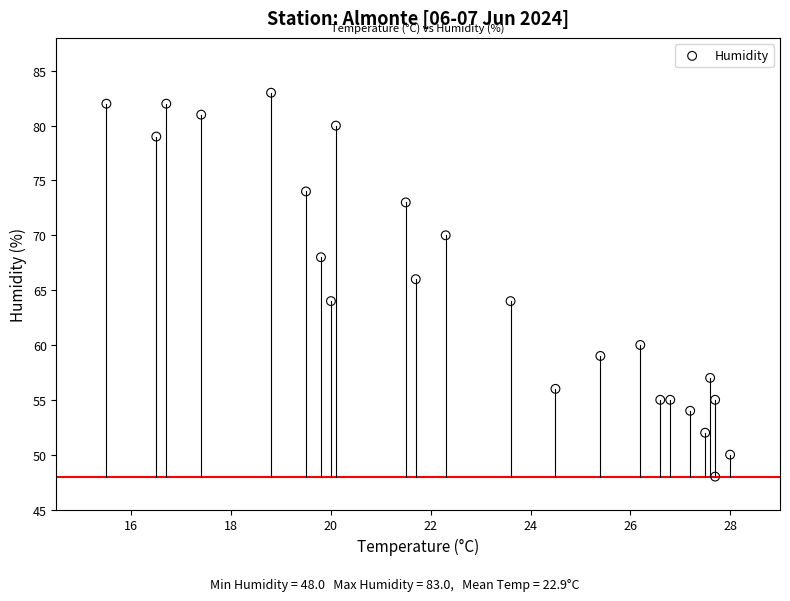

What is the range of Y values (max minus min)?

35